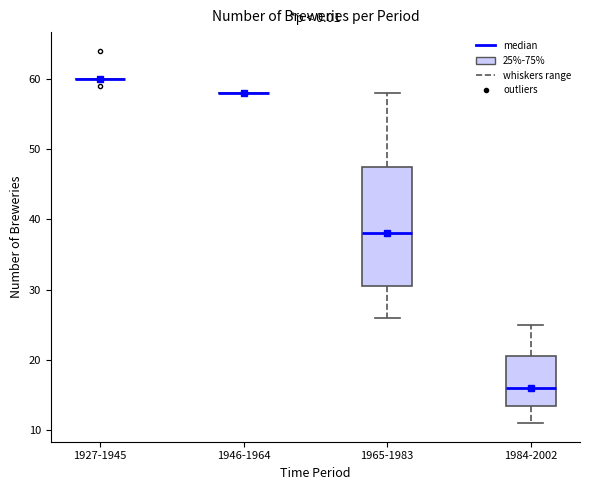

Reading left to right, transcribe this box plot: for each box, give where its median line is, the range the box spans, and where its two whiskers end, as read against the y-axis. The values are not printed on the chart, so give them approximately, as read against the axis.

1927-1945: box collapsed to a line at 60, whiskers 60 to 60
1946-1964: box collapsed to a line at 58, whiskers 58 to 58
1965-1983: median 38, box 31 to 48, whiskers 26 to 58
1984-2002: median 16, box 14 to 21, whiskers 11 to 25